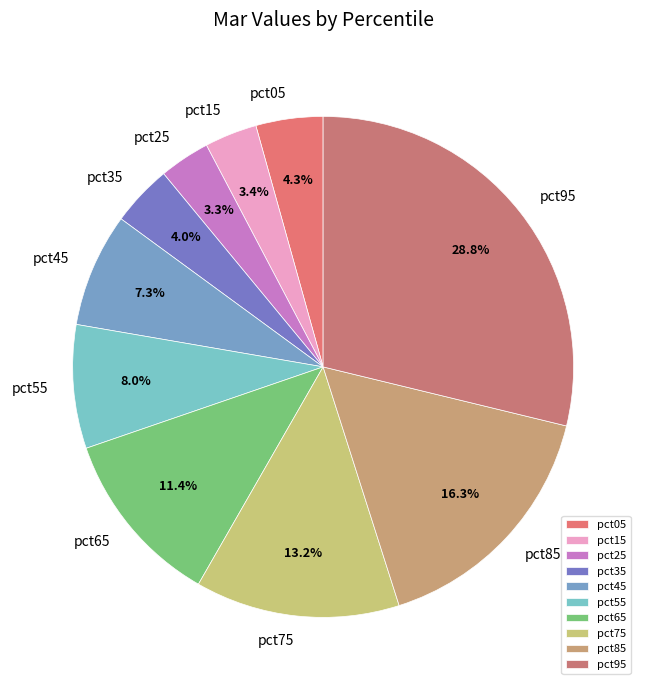

Count the number of slices in the pie.

10